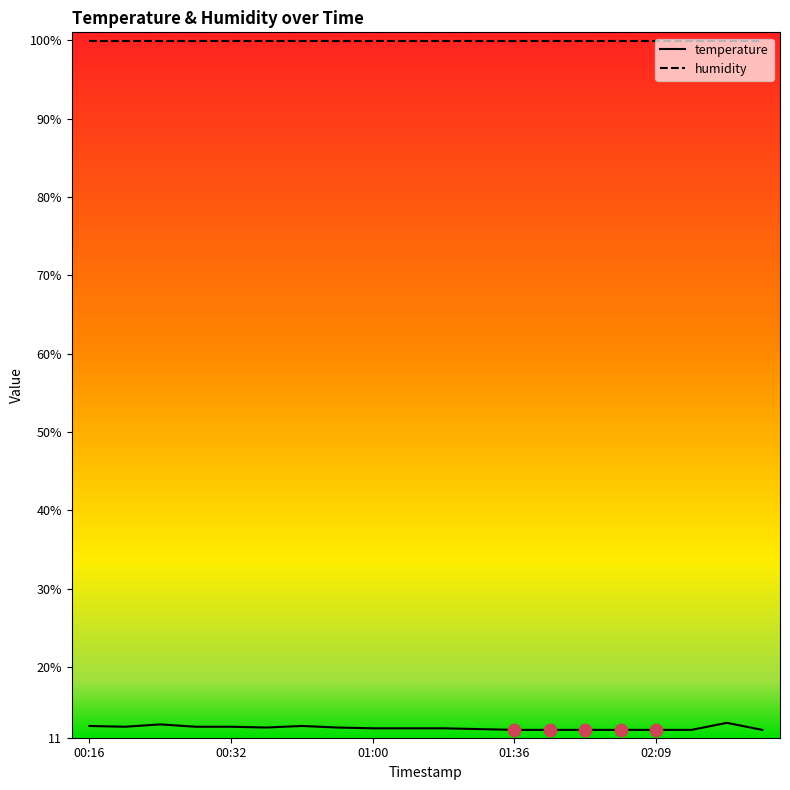

What are all the series names shown in the legend?

temperature, humidity